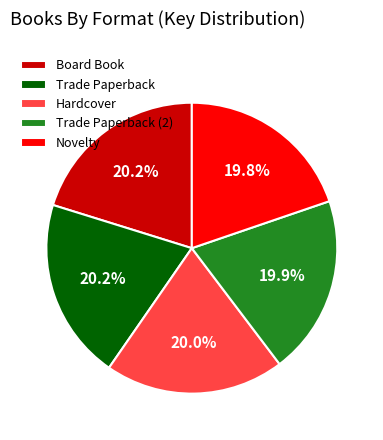

Do Board Book and Novelty together represent more than half of the pie?

No